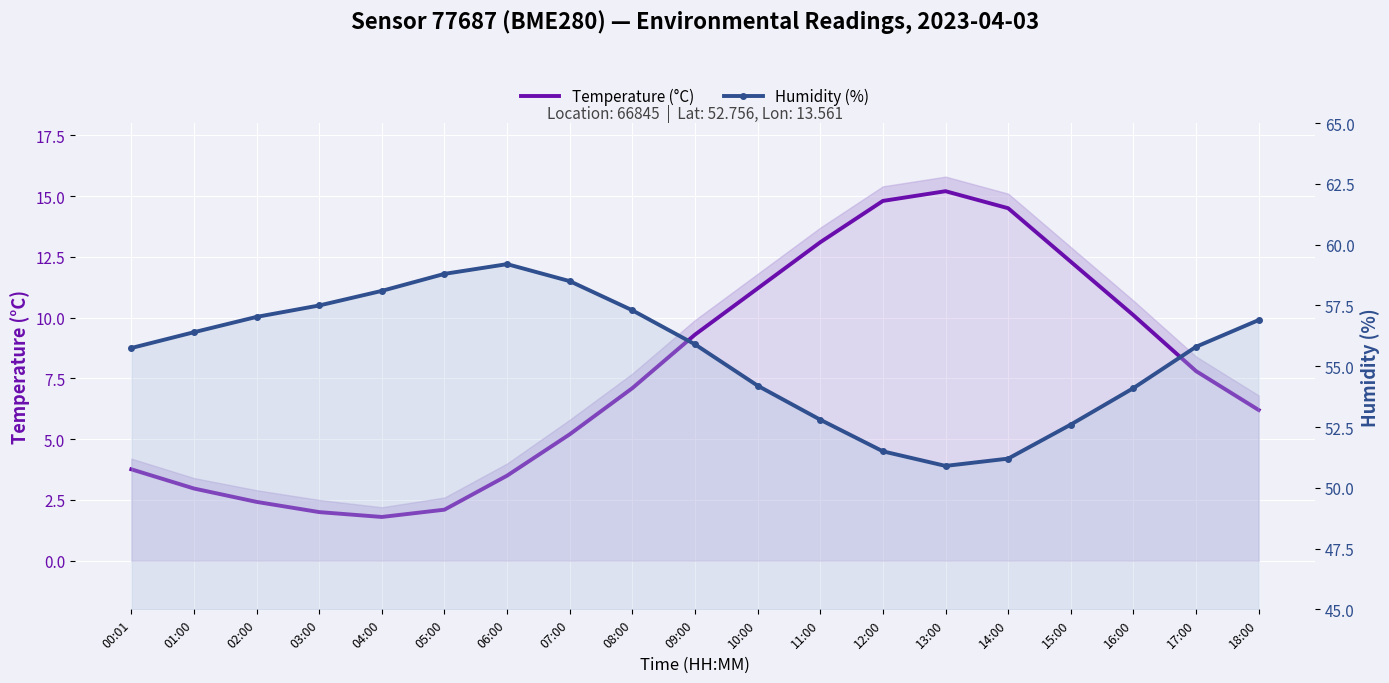

At which label does Temperature (°C) reach its peak?

13:00